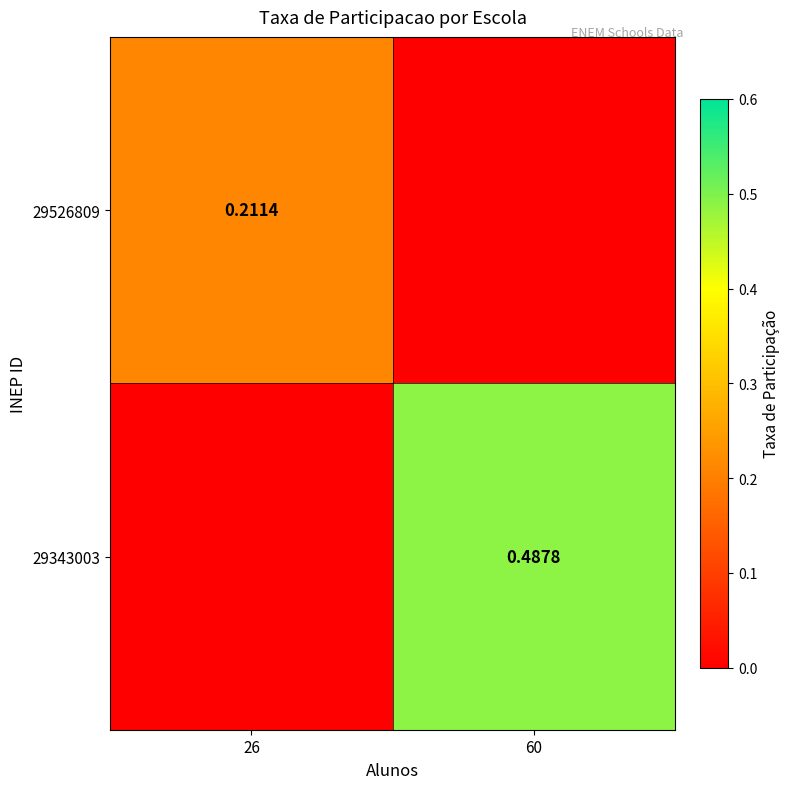

True or false: 29343003 has a value of -0.3 at 26.

False